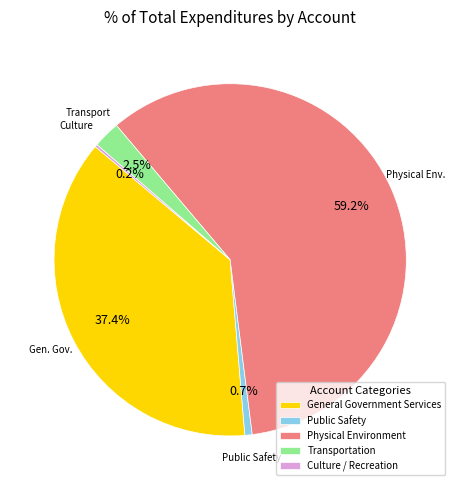

To the nearest percent, what is the average slice percentage?

20%